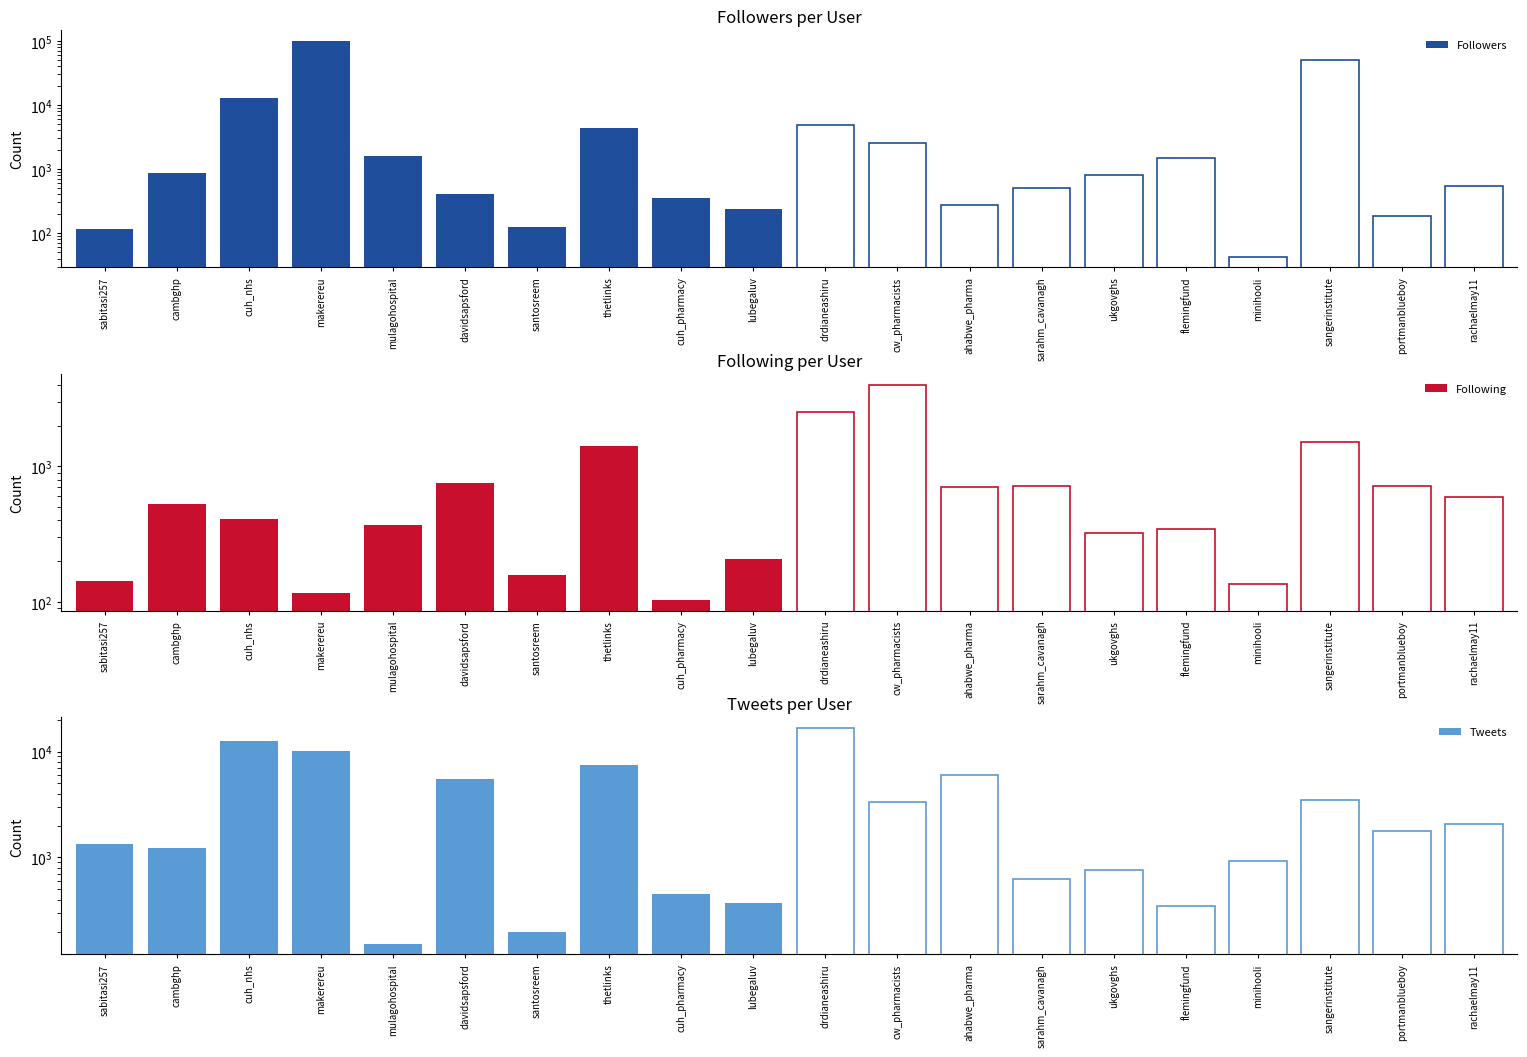

Are the bars grouped side by side (vs. stacked)?

Yes